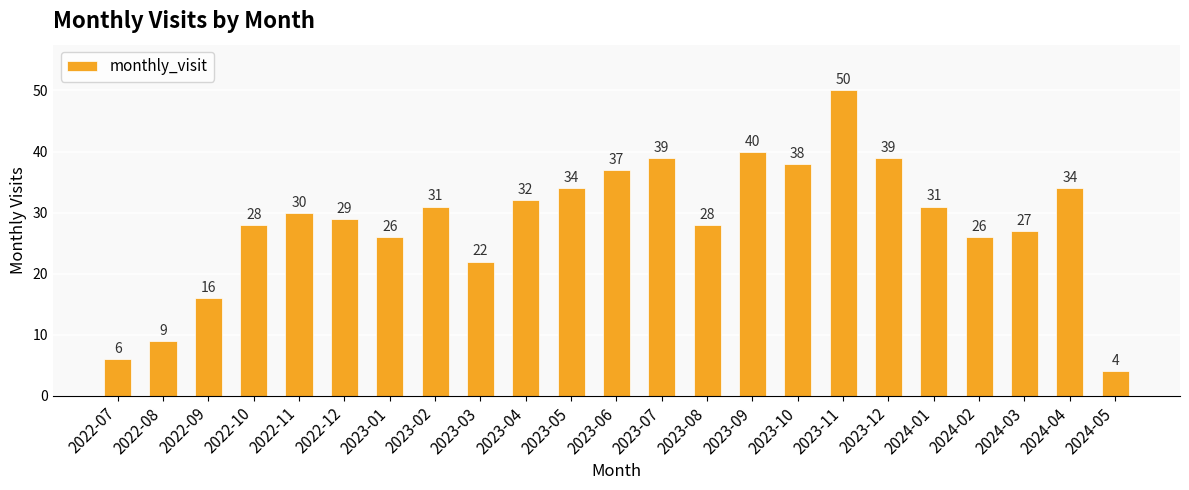

What is the sum of the values at 2023-06 and 2023-10?

75